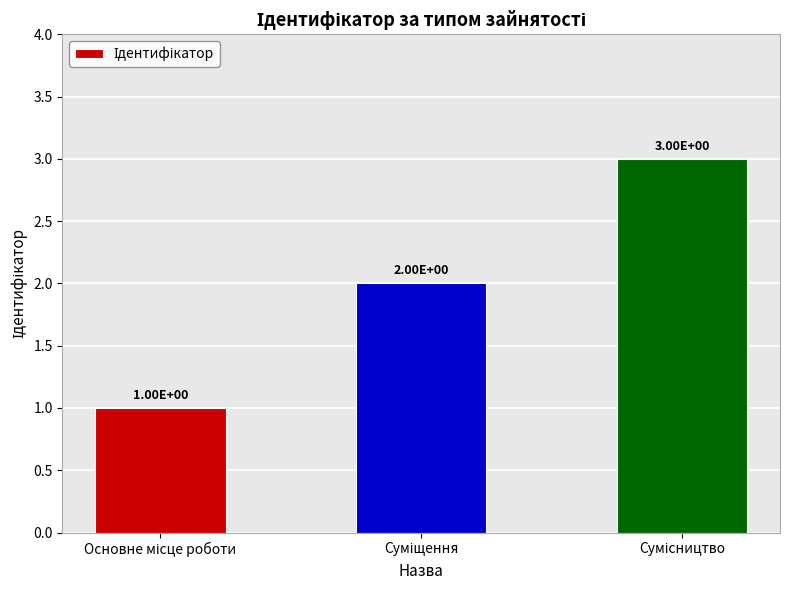

What is the value of the 3rd bar from the left?

3